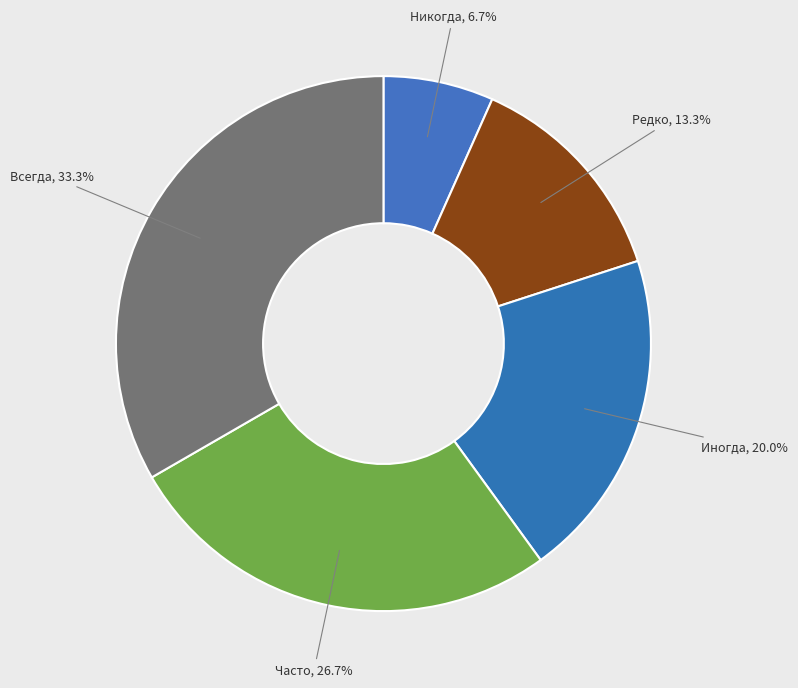

To the nearest percent, what percentage of the pie is Иногда?

20%